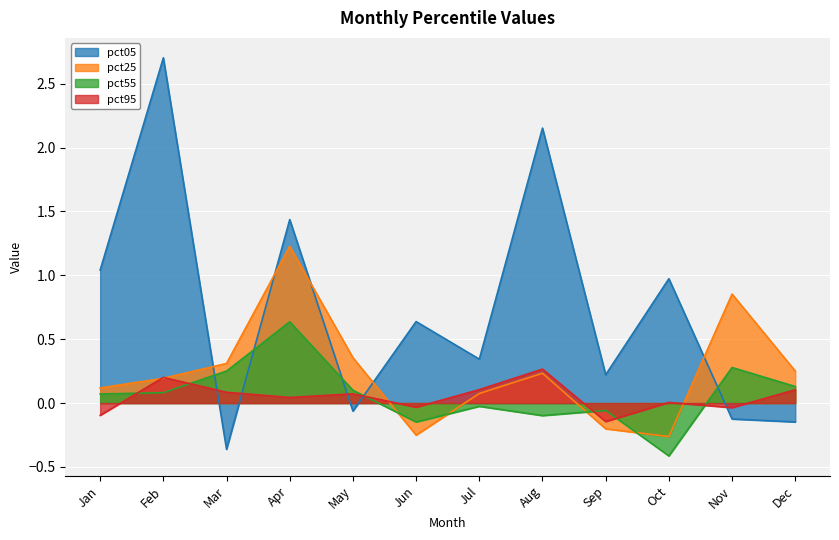

True or false: pct25 and pct05 cross at least once.

True